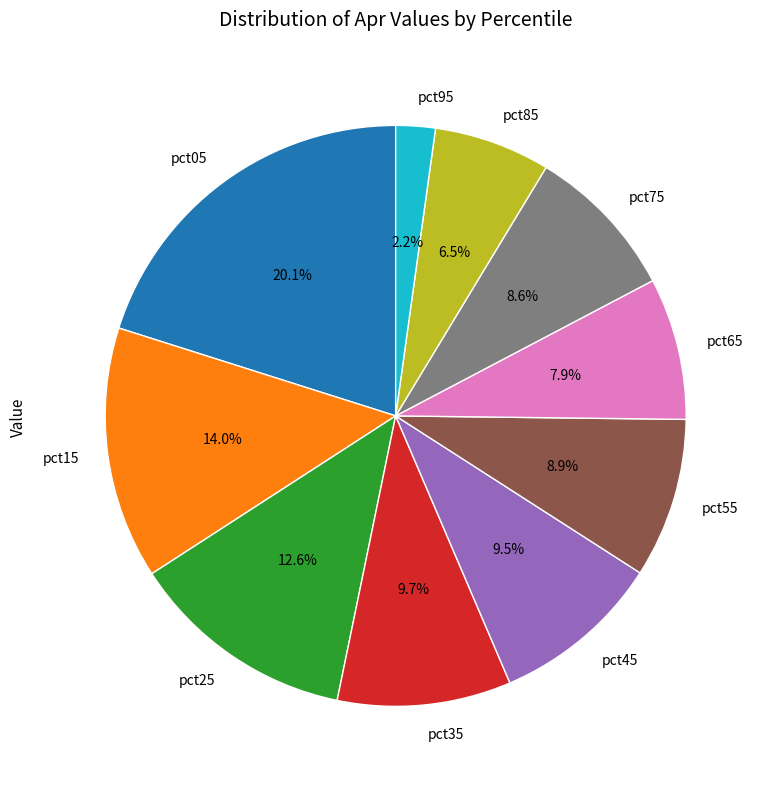

Combined, do pct55 and pct75 account for over 50%?

No